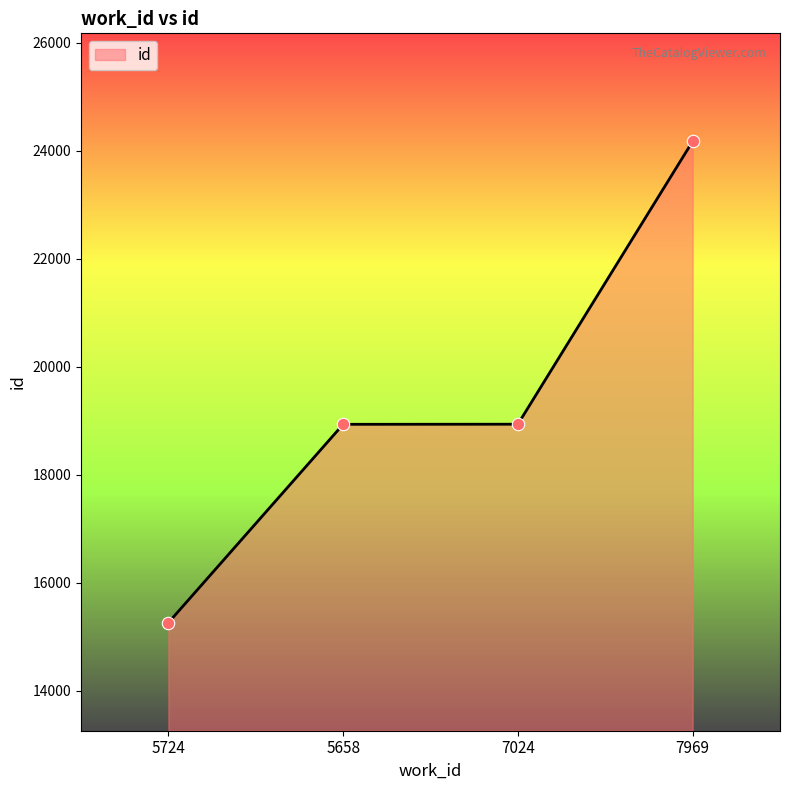

What is the change in value from 5724 to 7024?

+3675